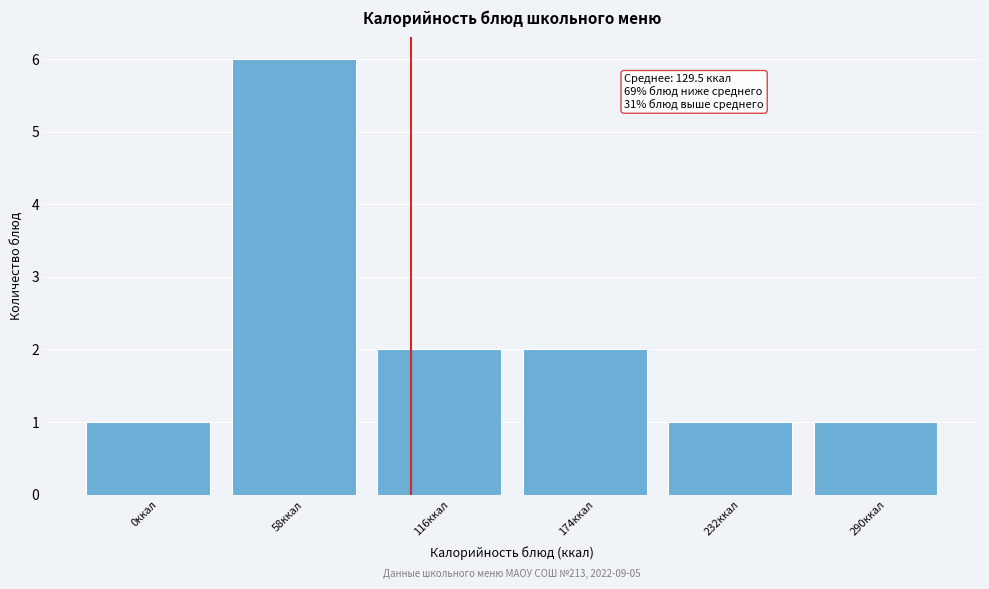

Reading left to right, list all the values displayed in this chart.

1	6	2	2	1	1